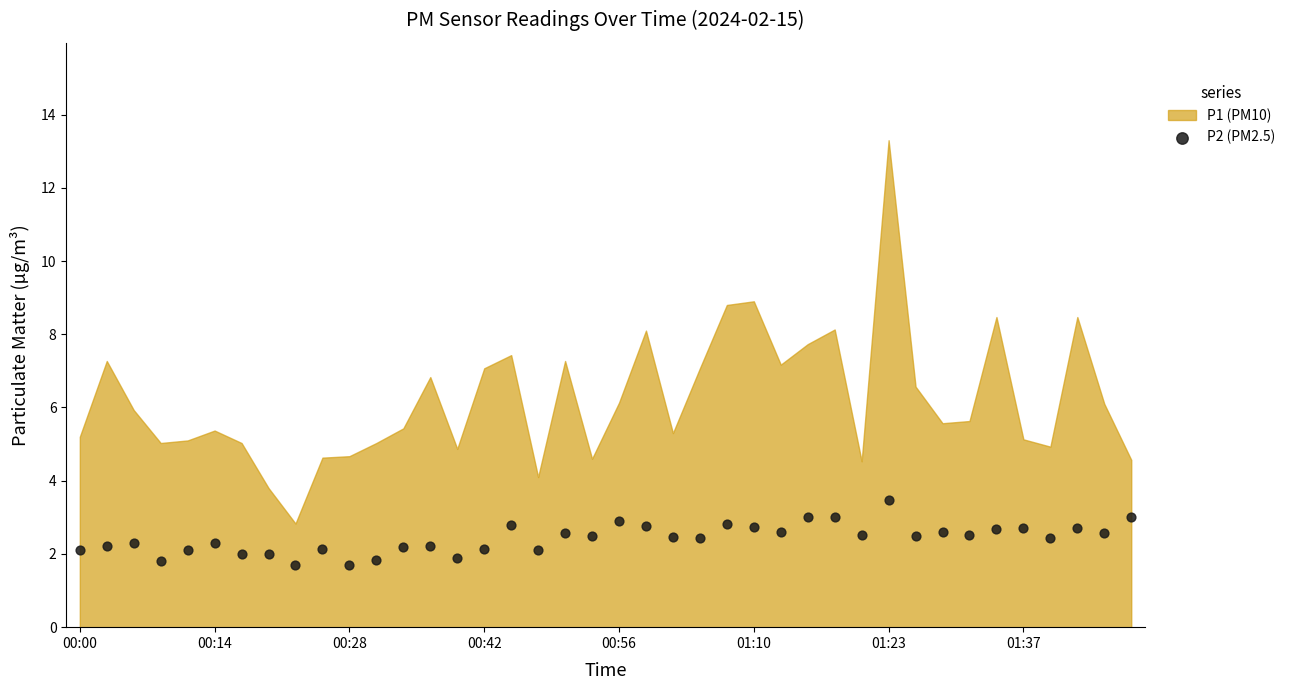

What is the range of Y values (max minus min)?

1.8